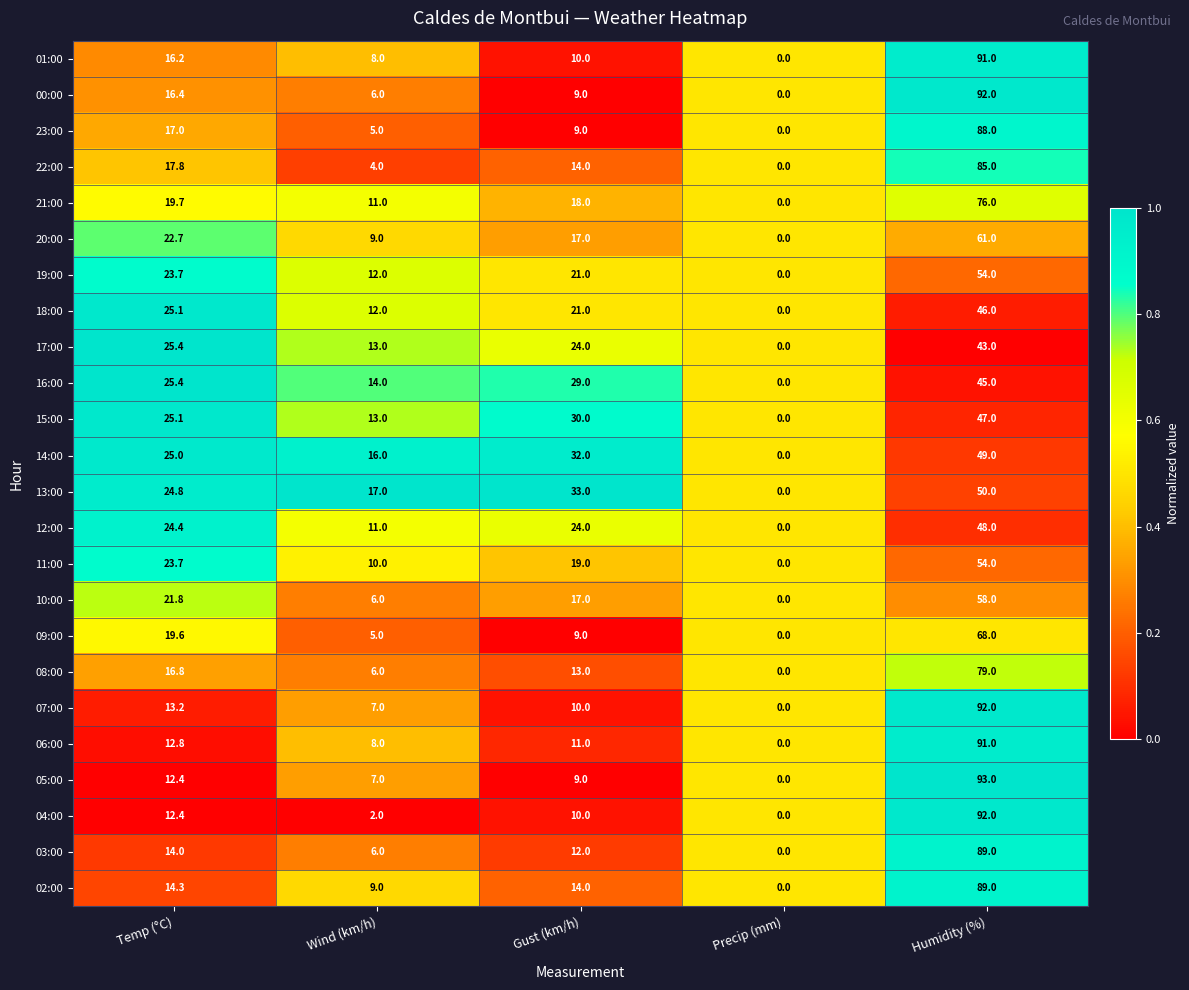

The value of 11:00 at Humidity (%) is 54.0. True or false?

True